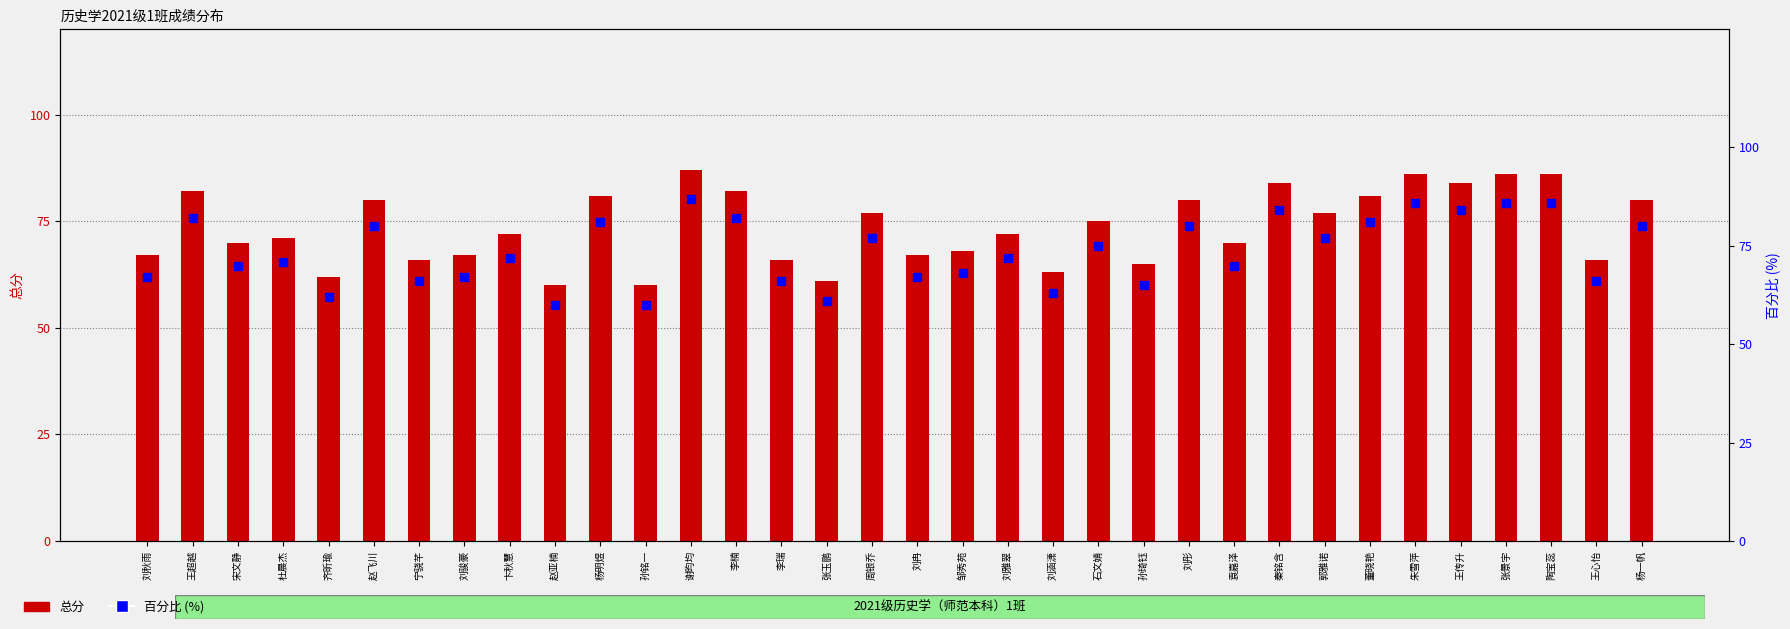

At which category is the sum across all series the highest?

谢昀均